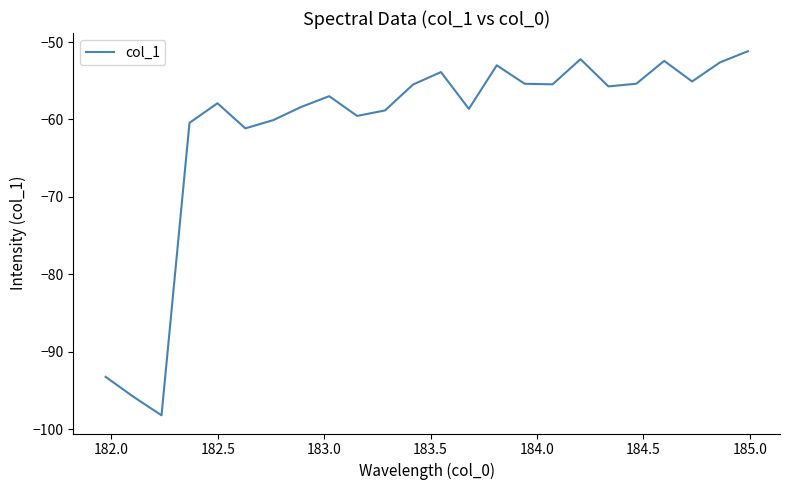

What is the greatest value displayed?

-51.2